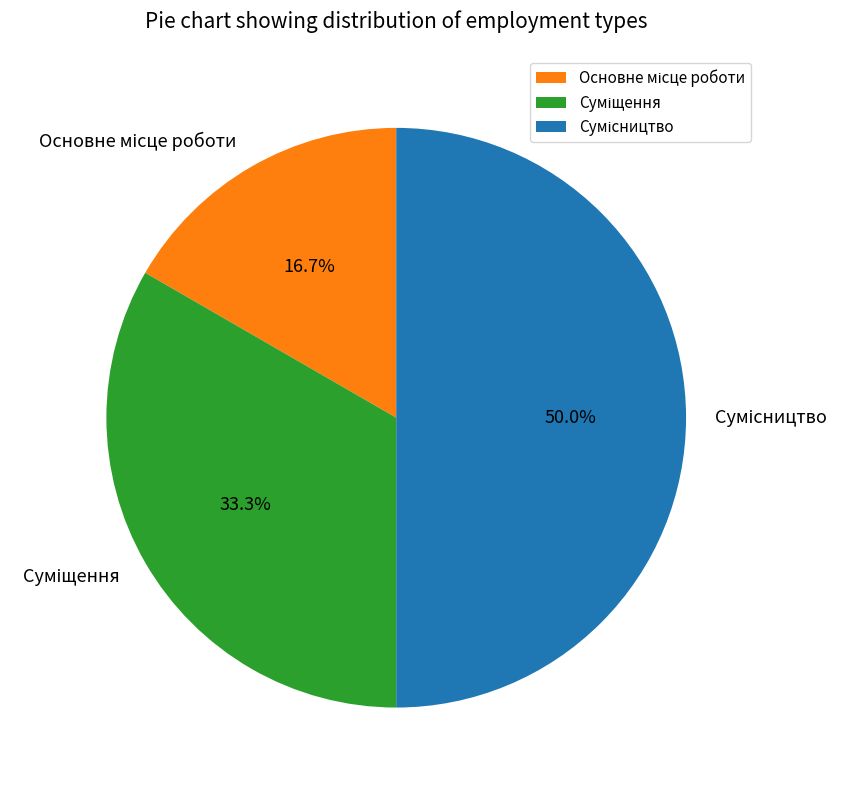

To the nearest percent, what portion does Суміщення represent?

33%